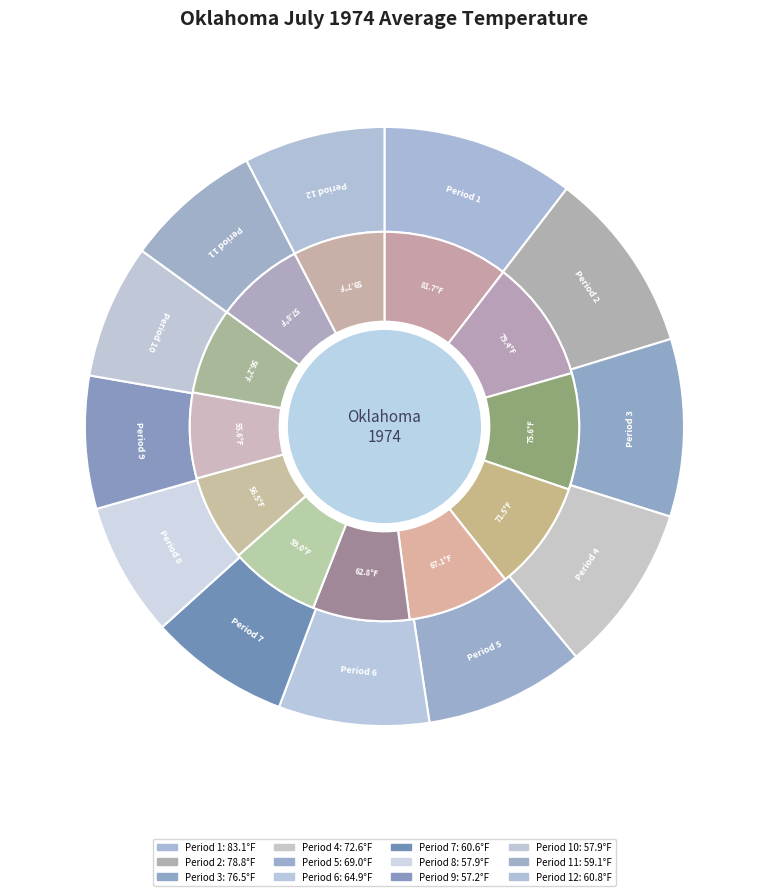

The Period 10 slice represents 12% of the pie. True or false?

False